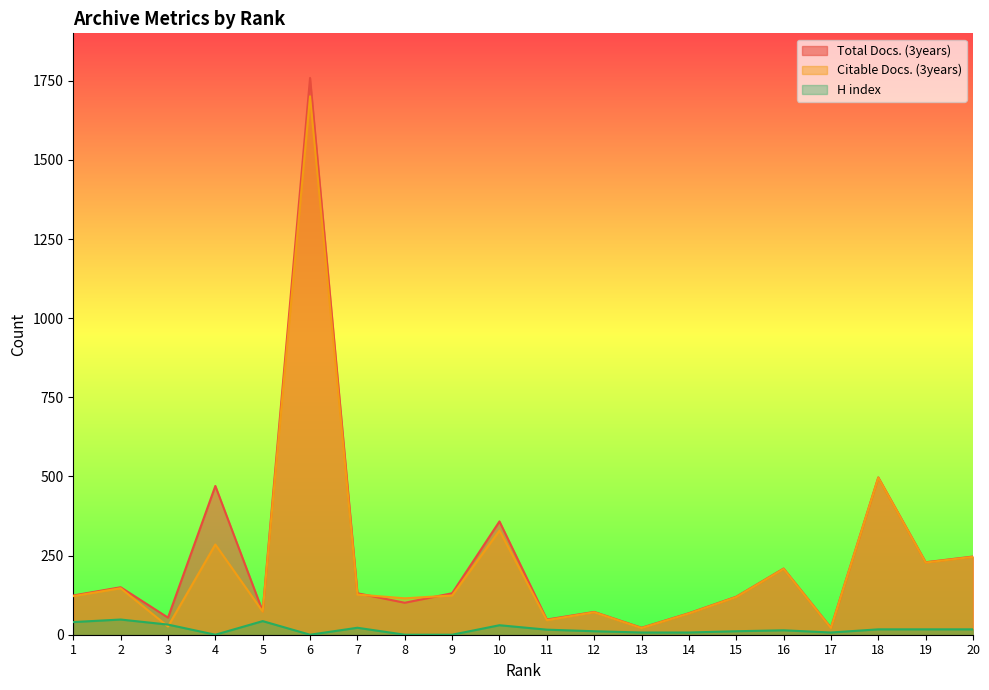

True or false: Citable Docs. (3years) and Total Docs. (3years) intersect in this chart.

True